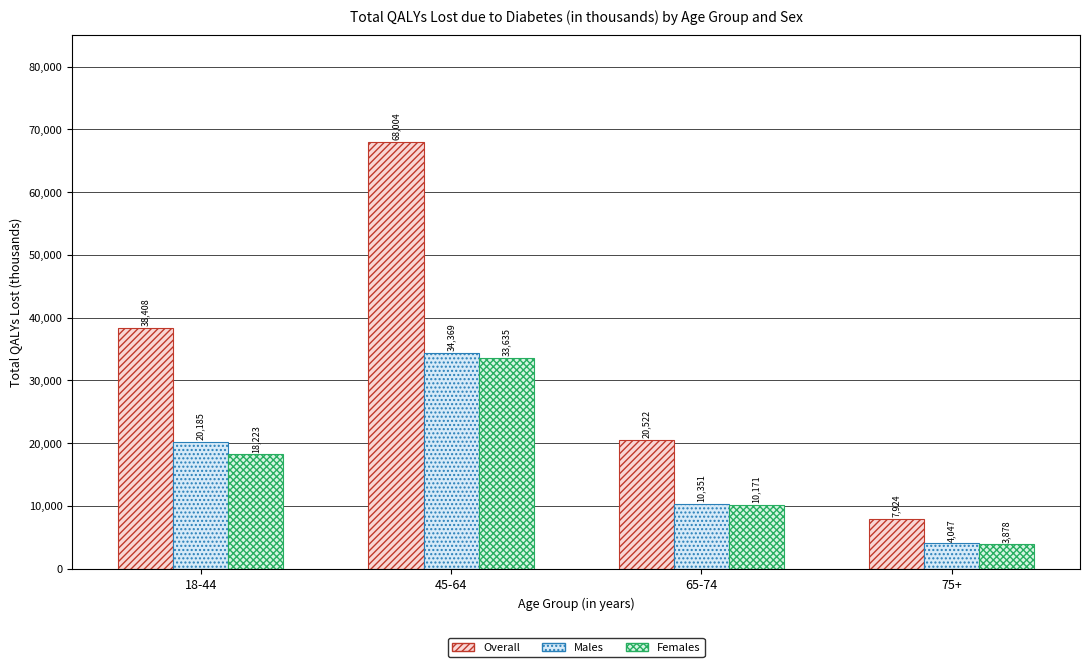

What is the difference between the maximum and minimum values in the Females series?

29757